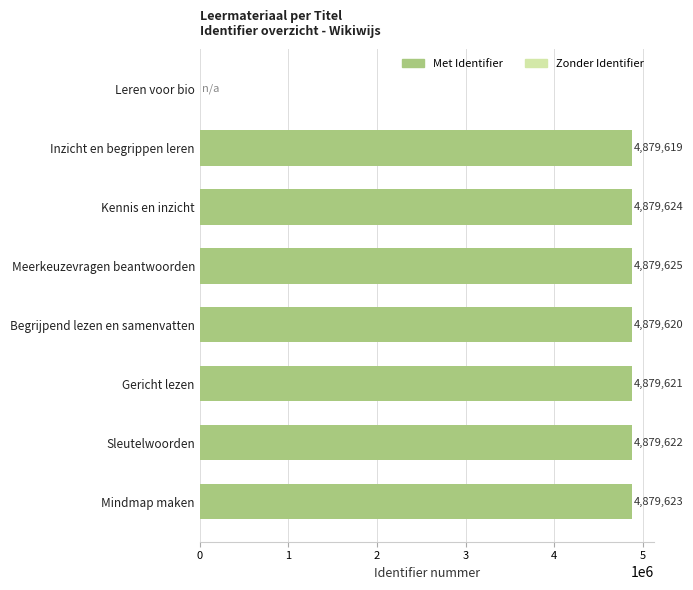

How many positive values are there?

7